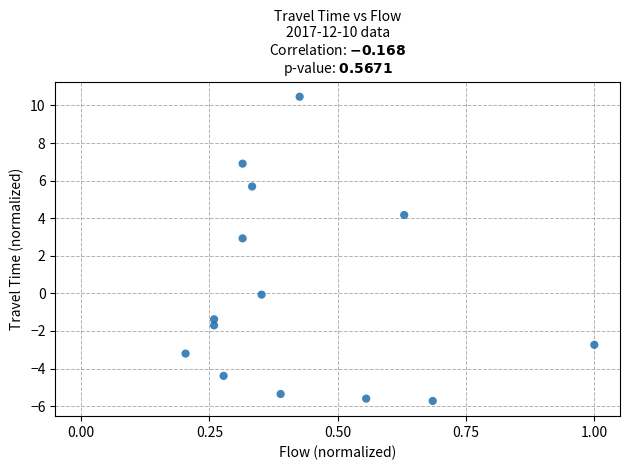

What Y value in the scatter plot is closest to 2?

2.9